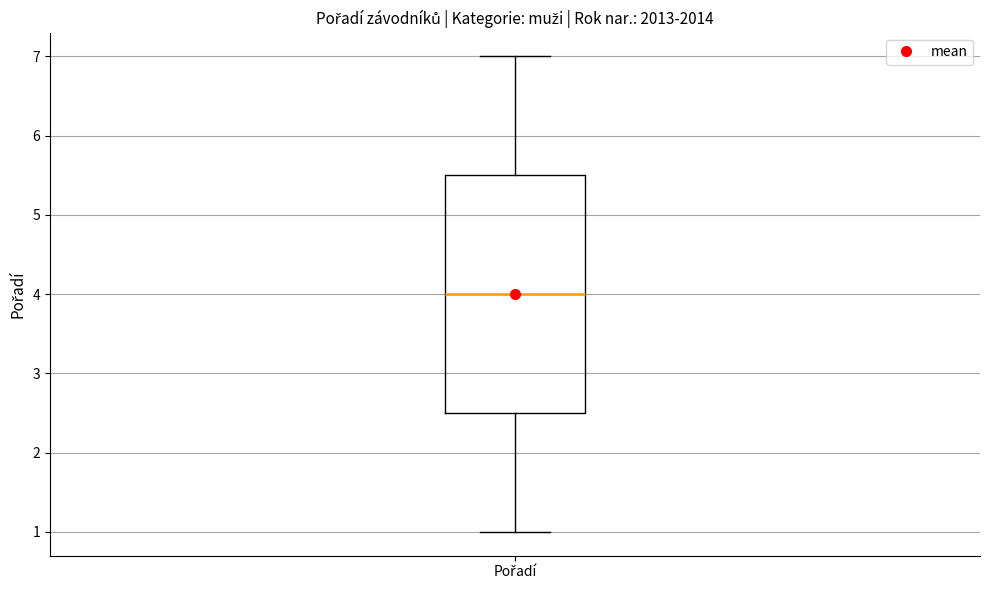

Read this box plot against the y-axis: the position of the median line, the range covered by the box, and the ends of both whiskers. The values are not printed on the chart, so give them approximately, as read against the axis.

median 4.0, box 2.5 to 5.5, whiskers 1.0 to 7.0